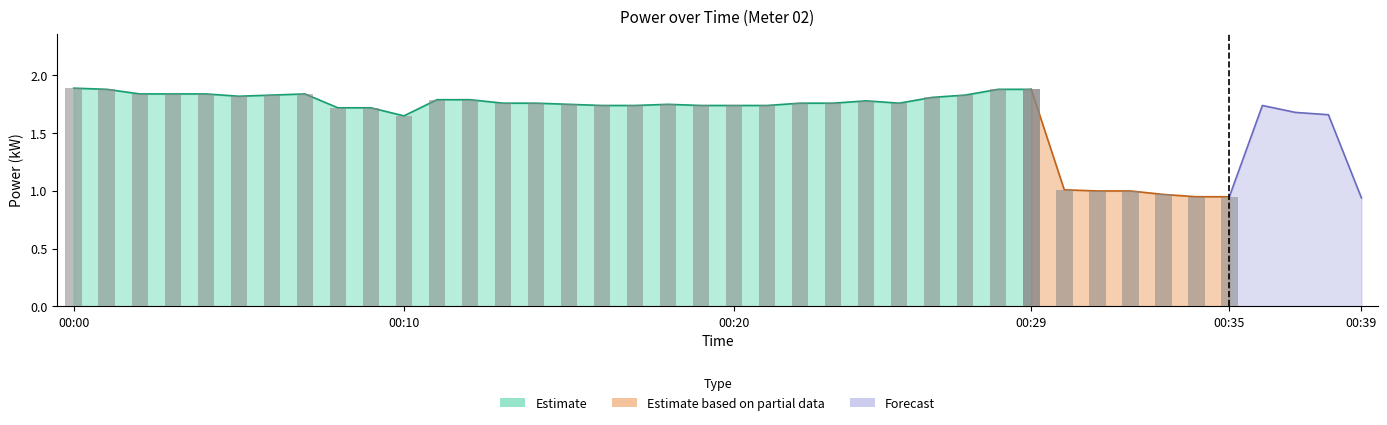

Rank the categories by value from highest to lowest.

00:00, 00:01, 00:28, 00:29, 00:02, 00:03, 00:04, 00:07, 00:06, 00:27, 00:05, 00:26, 00:11, 00:12, 00:24, 00:13, 00:14, 00:22, 00:23, 00:25, 00:15, 00:18, 00:16, 00:17, 00:19, 00:20, 00:21, 00:36, 00:08, 00:09, 00:37, 00:38, 00:10, 00:30, 00:31, 00:32, 00:33, 00:34, 00:35, 00:39